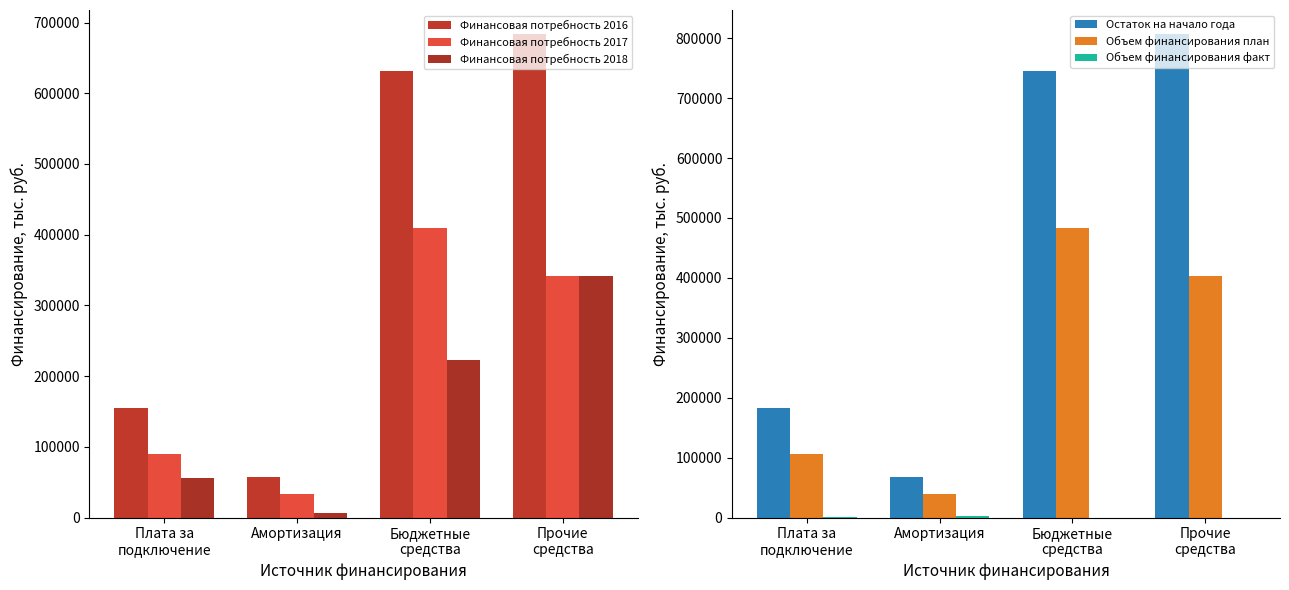

Between Плата за
подключение and Бюджетные
средства, which series saw the biggest shift?

Остаток на начало года